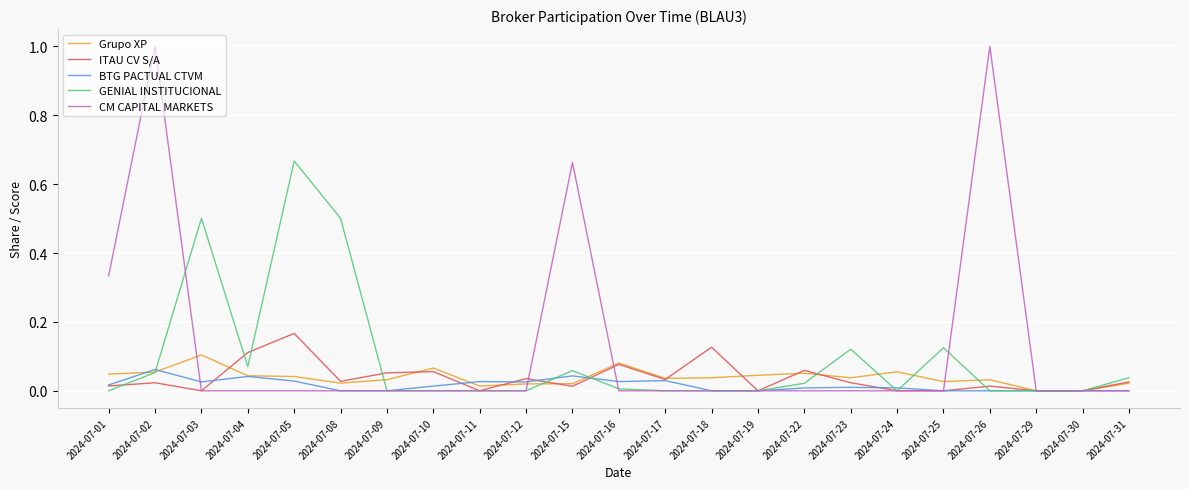

What is the greatest value displayed?

1.0